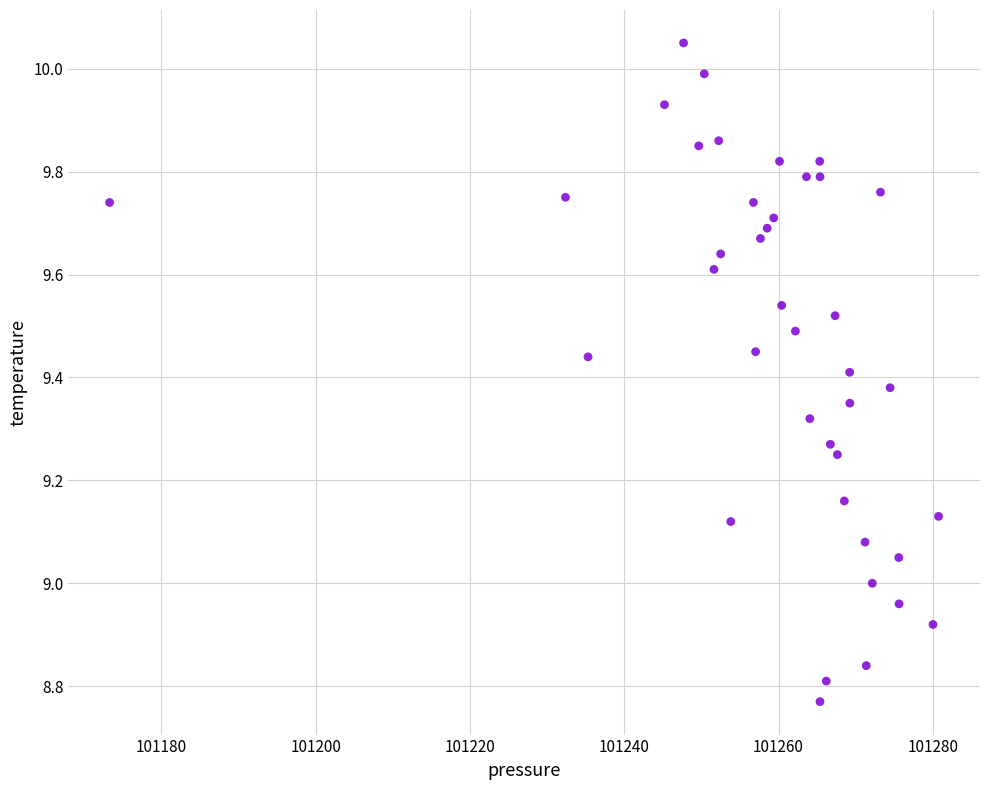

What is the range of X values (max minus min)?

107.5